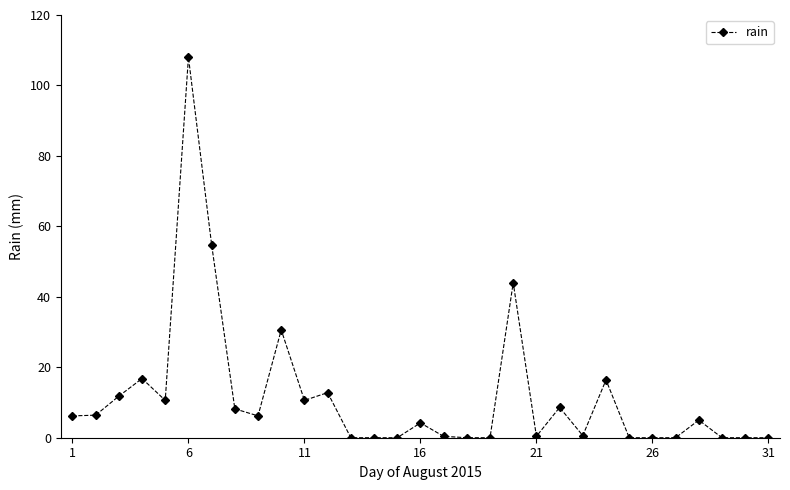

What is the greatest value displayed?

108.0